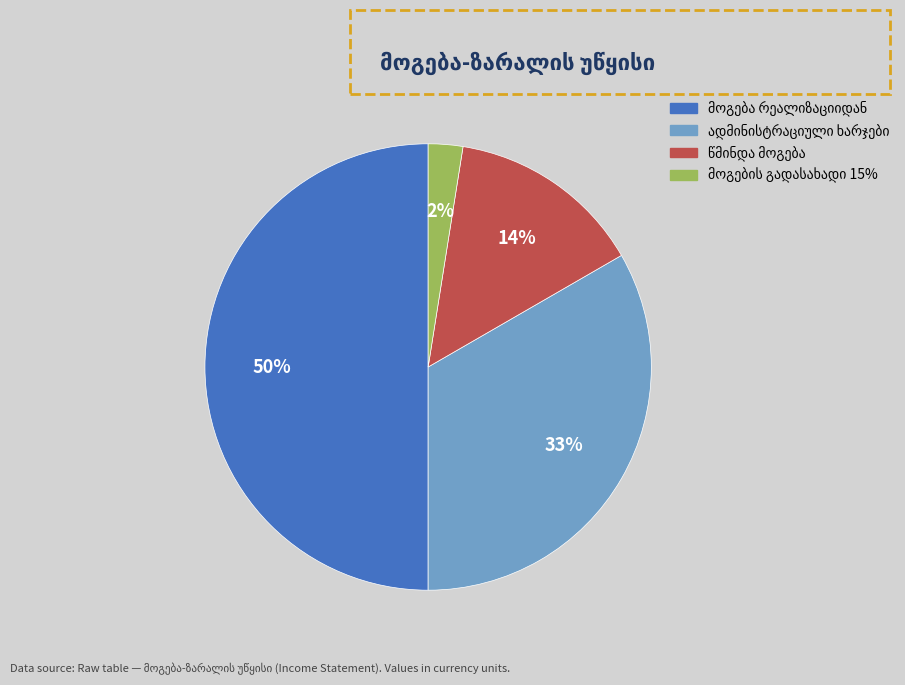

Count the number of slices in the pie.

4